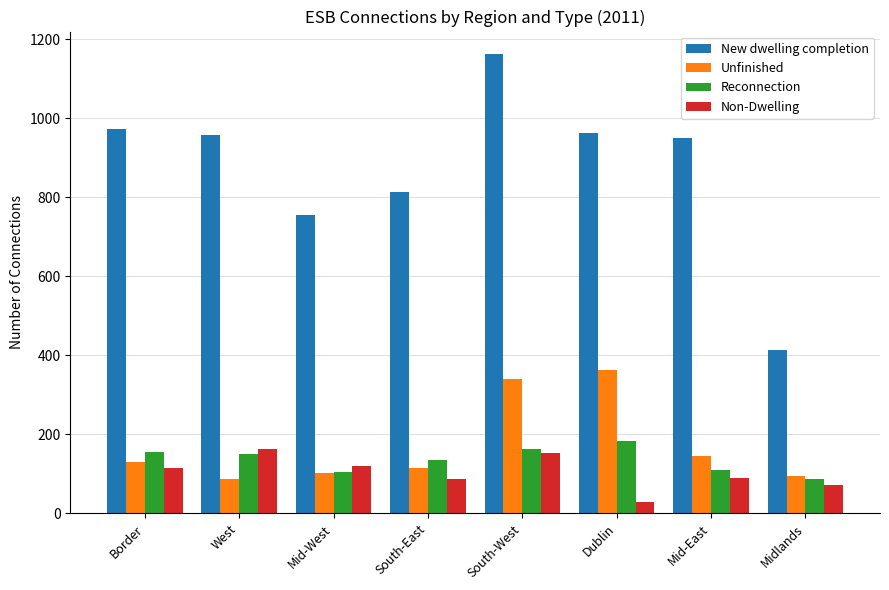

What is the difference between the highest and lowest values at Mid-East?

862